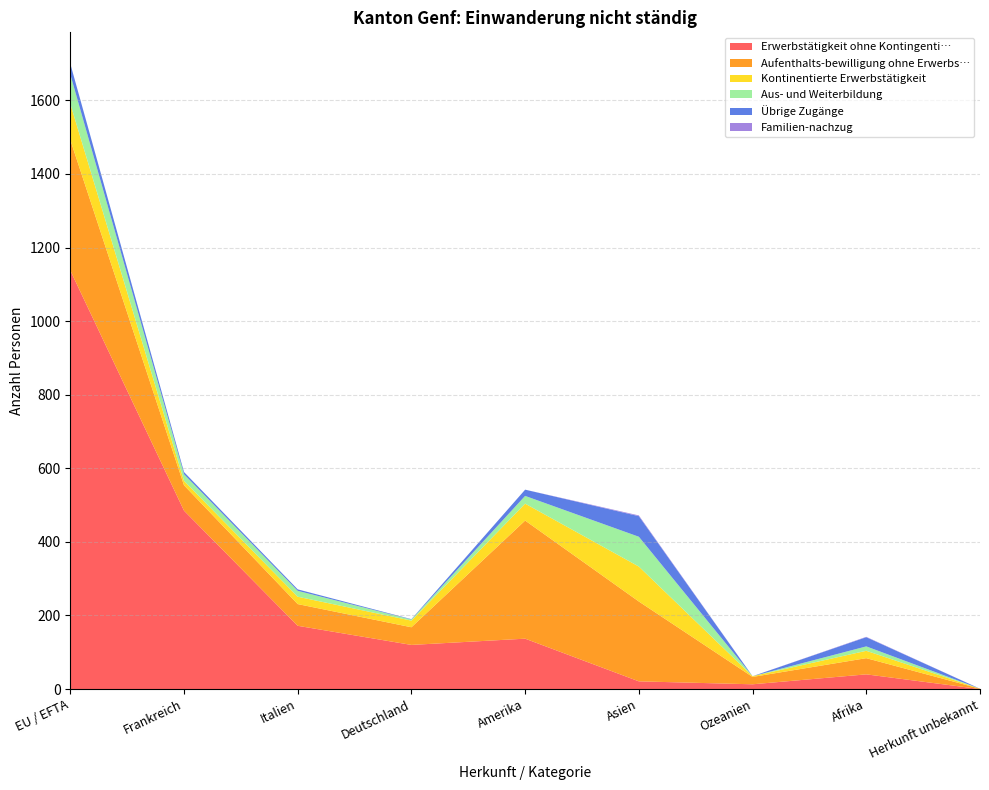

Reading left to right, list all the values displayed in this chart.

Erwerbstätigkeit ohne Kontingenti…: EU / EFTA=1138	Frankreich=485	Italien=172	Deutschland=120	Amerika=137	Asien=21	Ozeanien=13	Afrika=40	Herkunft unbekannt=0
Aufenthalts-bewilligung ohne Erwerbs…: EU / EFTA=355	Frankreich=69	Italien=59	Deutschland=48	Amerika=321	Asien=217	Ozeanien=20	Afrika=44	Herkunft unbekannt=1
Kontinentierte Erwerbstätigkeit: EU / EFTA=98	Frankreich=12	Italien=20	Deutschland=18	Amerika=46	Asien=95	Ozeanien=2	Afrika=20	Herkunft unbekannt=0
Aus- und Weiterbildung: EU / EFTA=80	Frankreich=18	Italien=16	Deutschland=3	Amerika=21	Asien=81	Ozeanien=0	Afrika=12	Herkunft unbekannt=0
Übrige Zugänge: EU / EFTA=29	Frankreich=6	Italien=4	Deutschland=1	Amerika=17	Asien=56	Ozeanien=0	Afrika=25	Herkunft unbekannt=0
Familien-nachzug: EU / EFTA=0	Frankreich=0	Italien=0	Deutschland=0	Amerika=0	Asien=2	Ozeanien=0	Afrika=1	Herkunft unbekannt=0